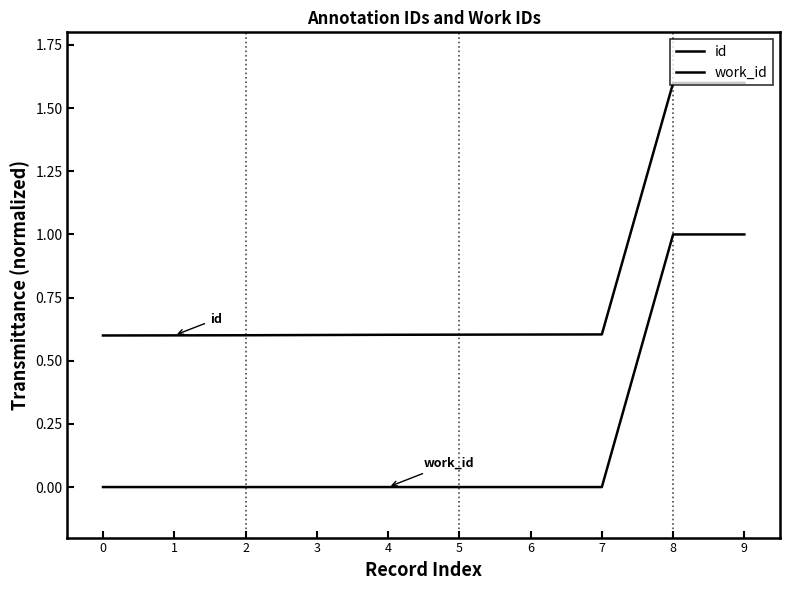

How many lines are shown in the chart?

2